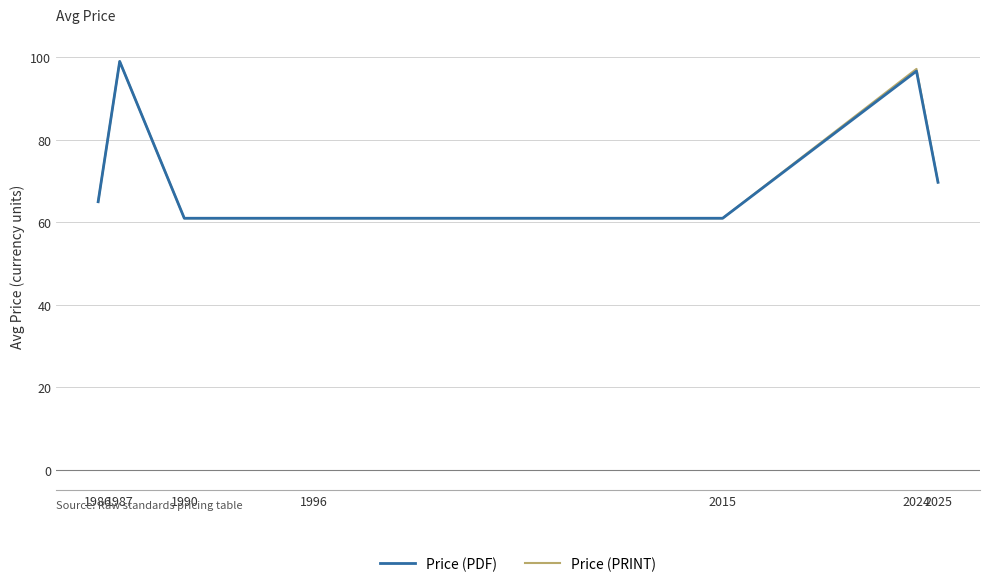

How many values in the Price (PDF) series are below 65?

3